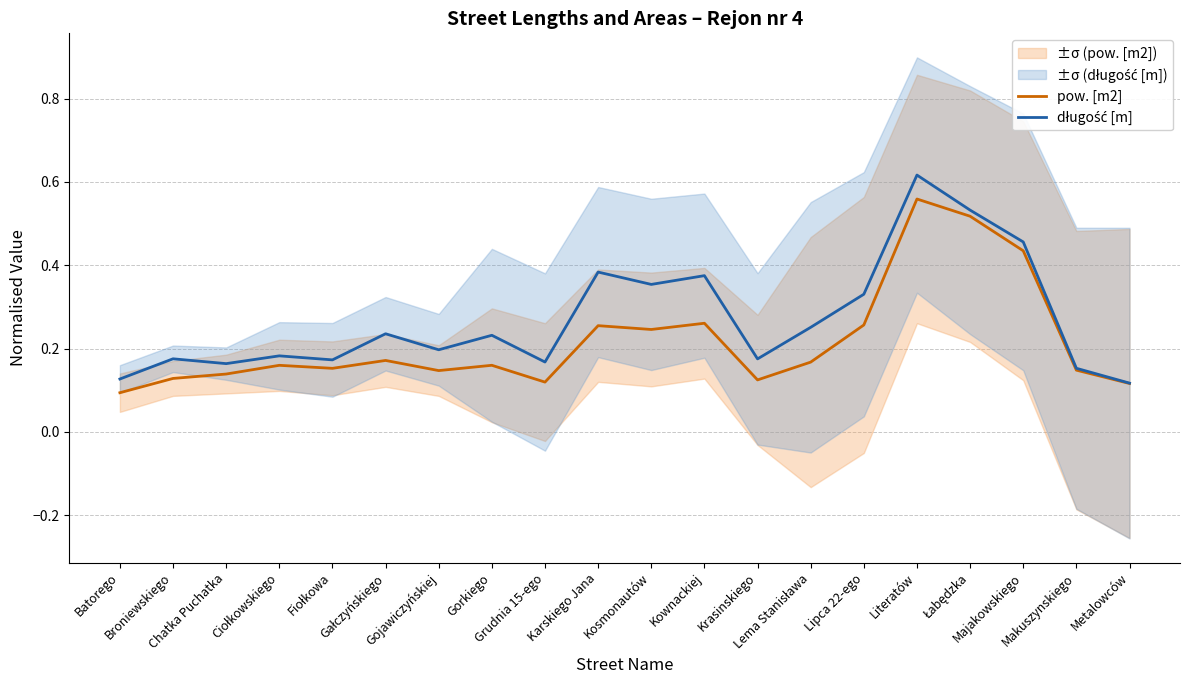

True or false: pow. [m2] has a value of 0.1 at Grudnia 15-ego.

True